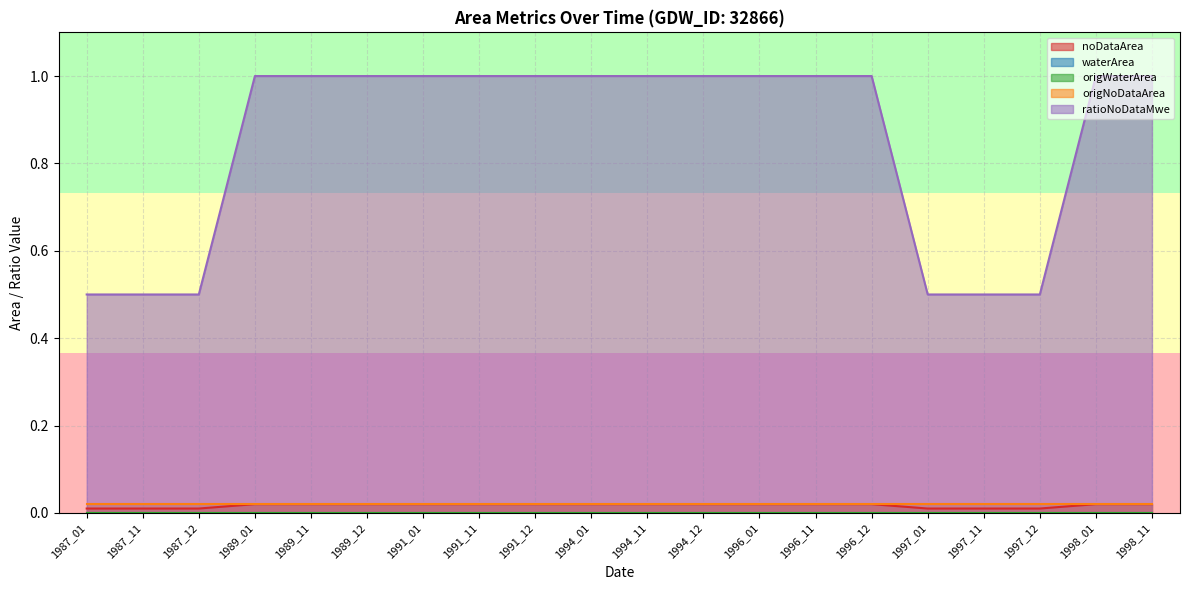

List the series in order of their peak value, highest first.

ratioNoDataMwe, noDataArea, origNoDataArea, waterArea, origWaterArea